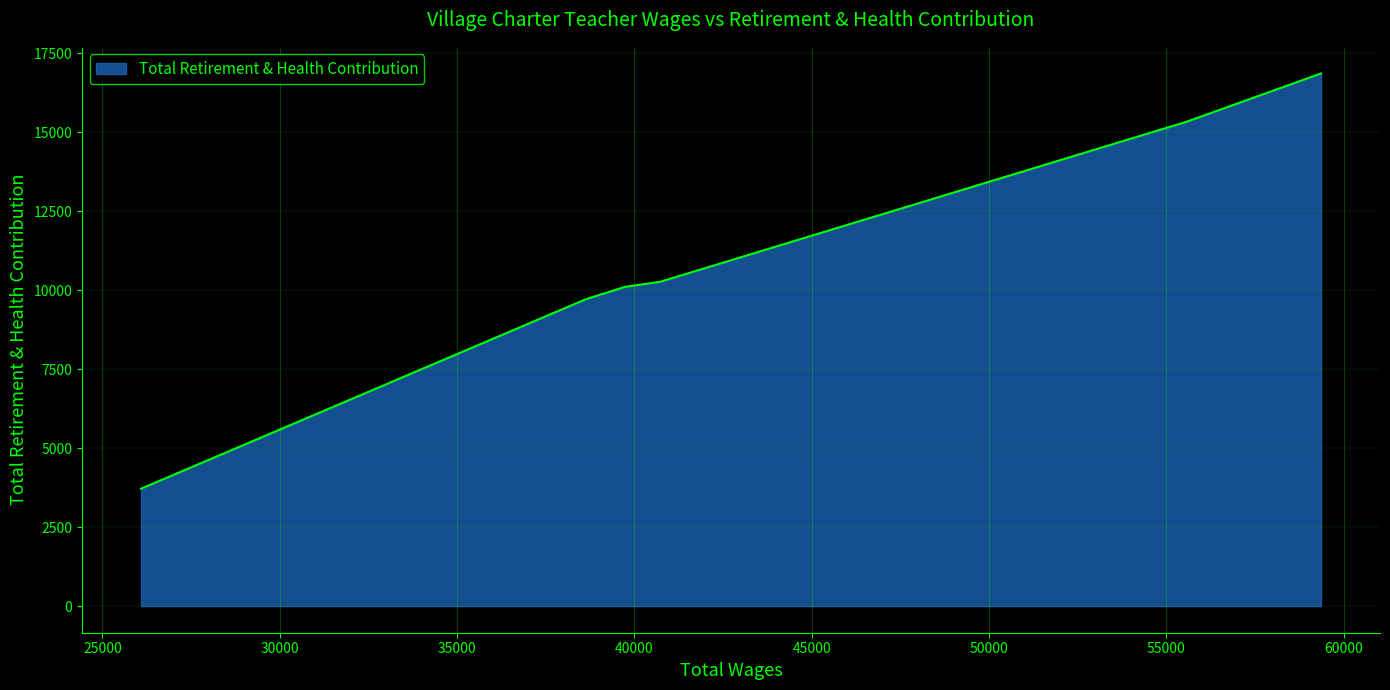

What is the average value?

11001